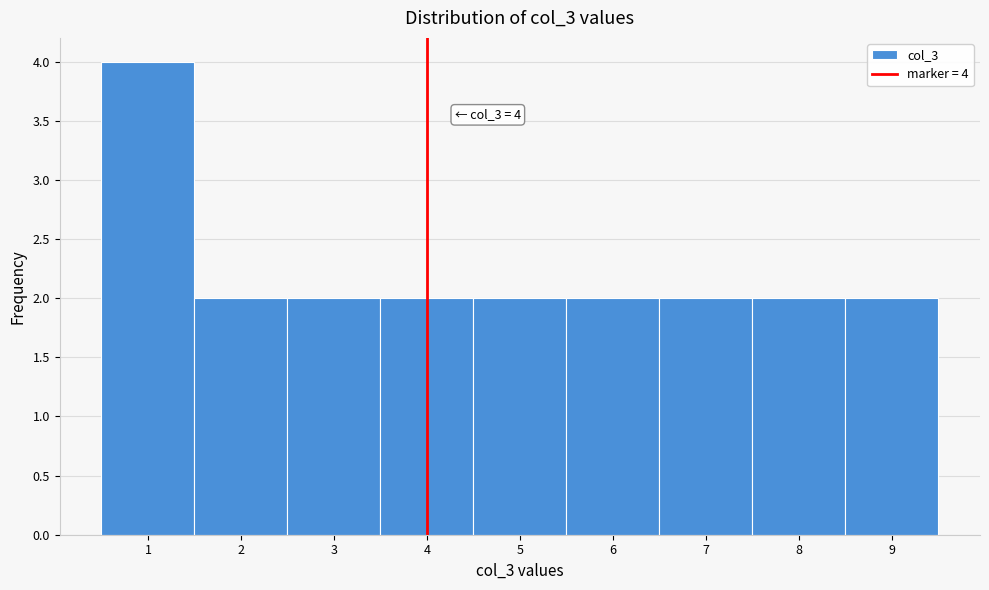

Over which range of the x-axis is the bar tallest?

0.5 to 1.5